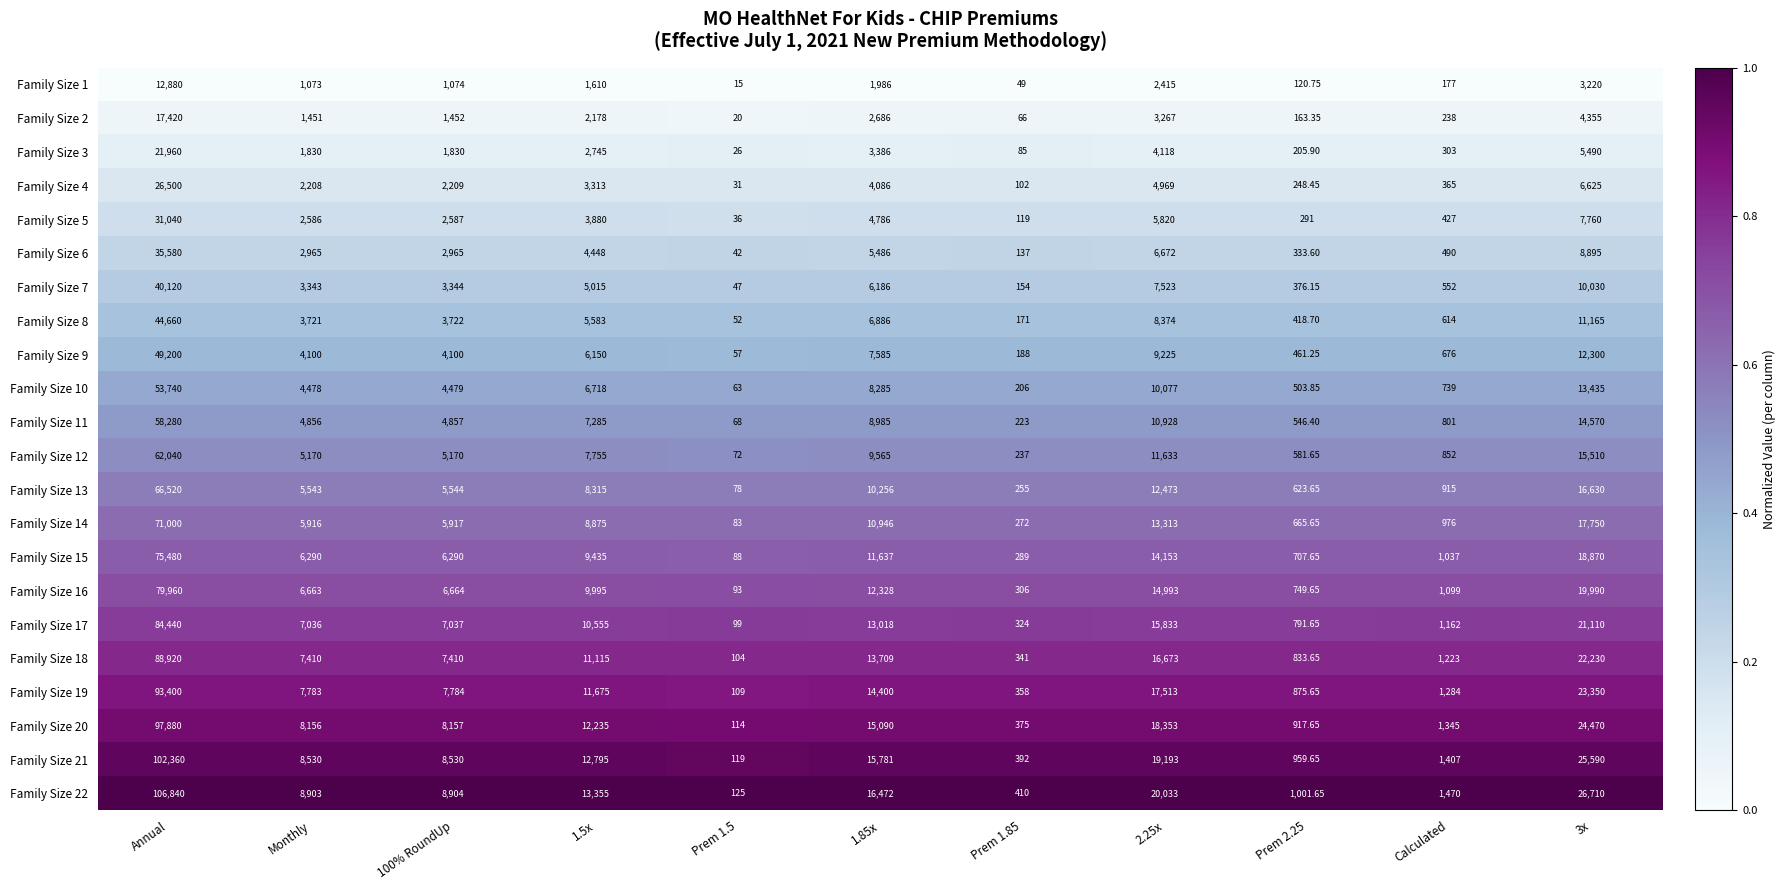

Which series has the largest total across all categories?

Family Size 22